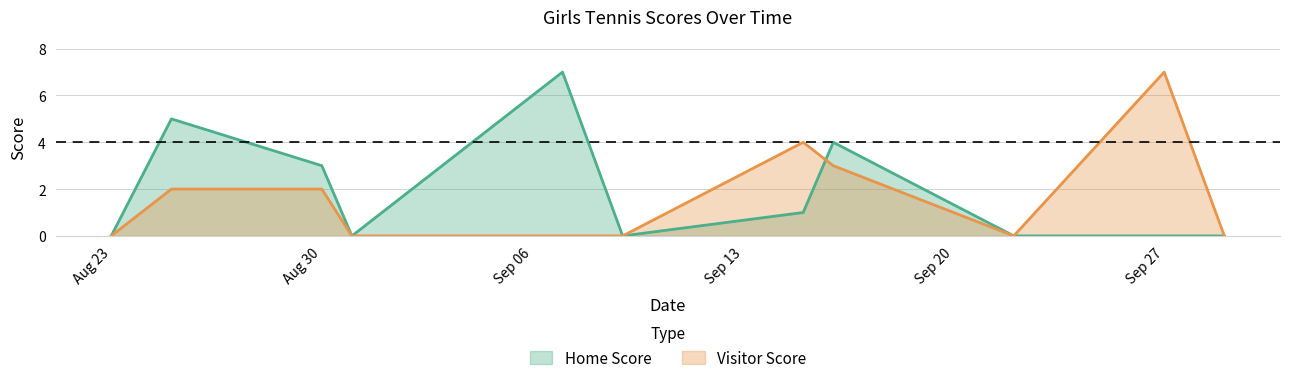

After their last crossing, which series has the higher values: Home Score or Visitor Score?

Home Score